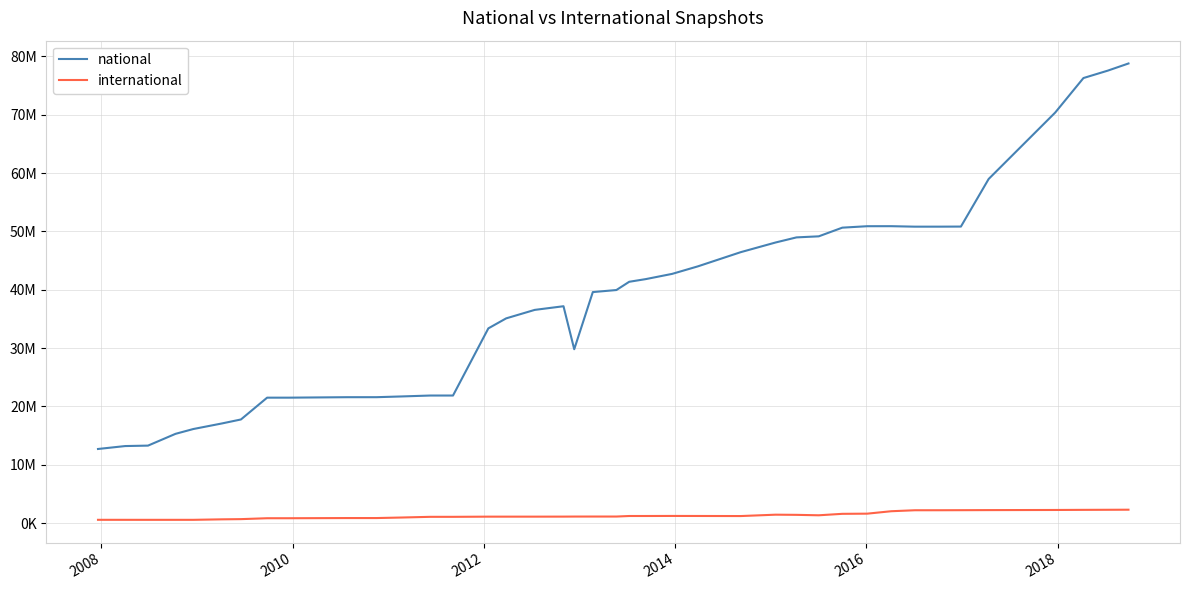

What are all the series names shown in the legend?

national, international